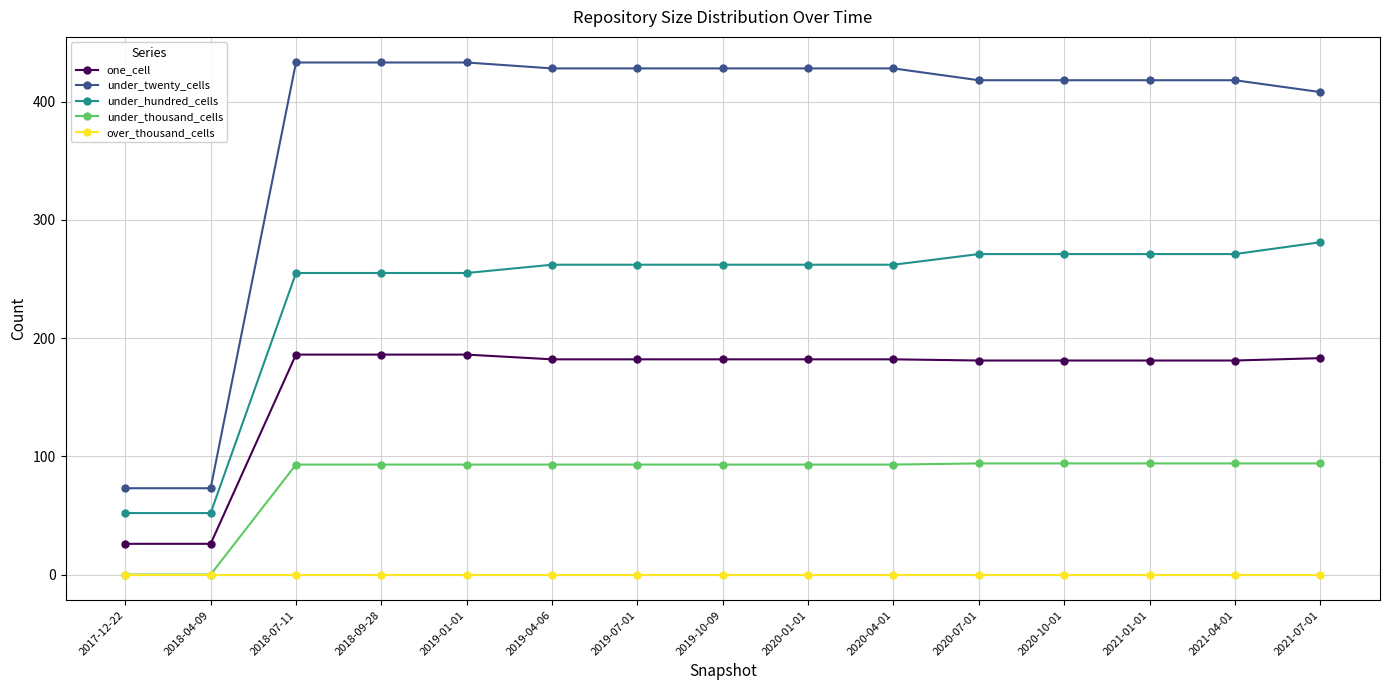

What is the sum of the under_hundred_cells values at 2020-01-01 and 2021-07-01?

543